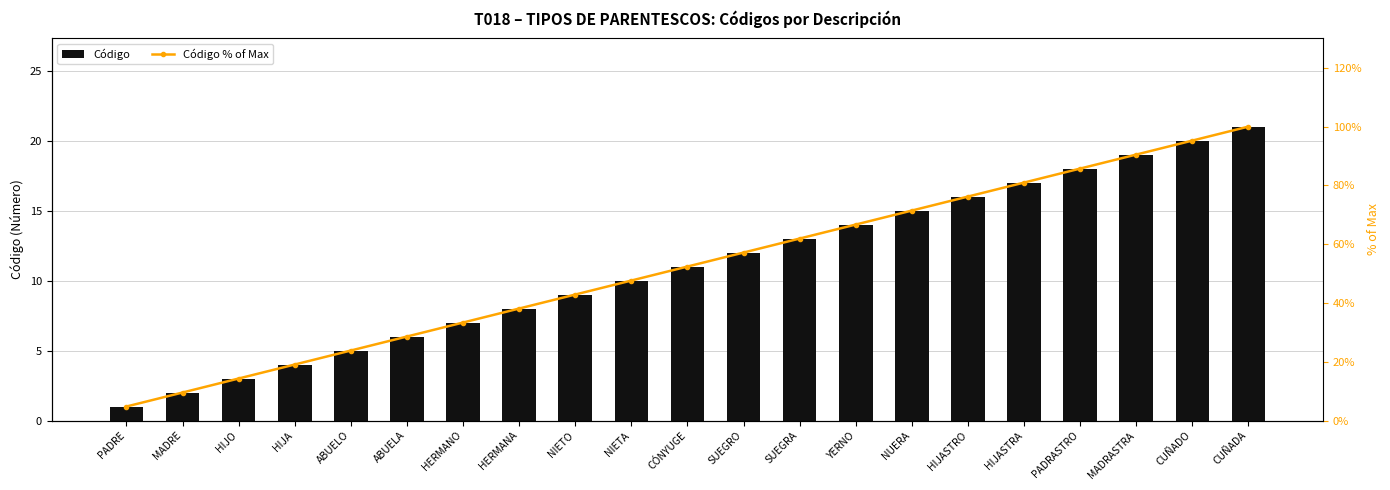

What is the difference between the Código values at SUEGRO and CUÑADO?

8